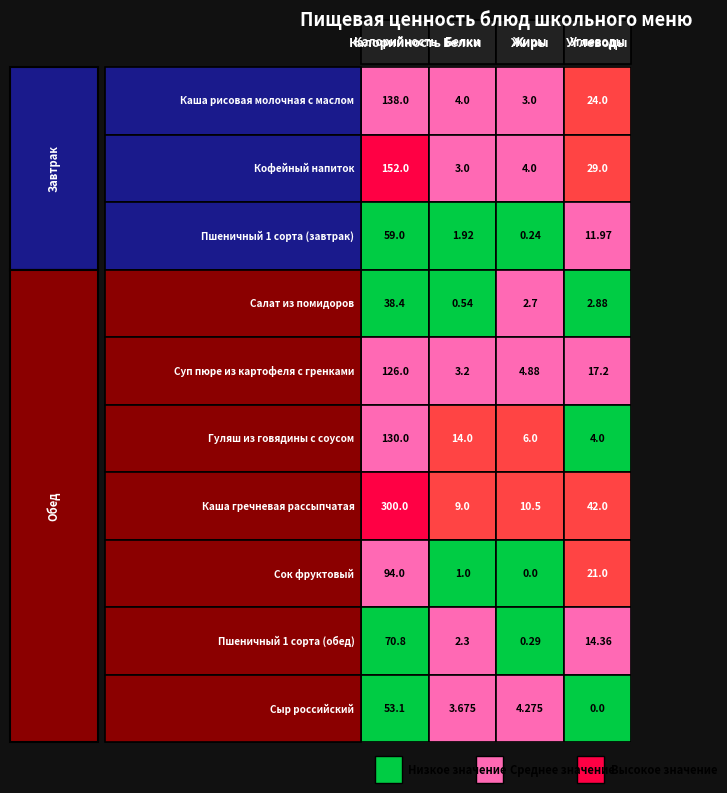

How many values in the Пшеничный 1 сорта (завтрак) series exceed 11?

2